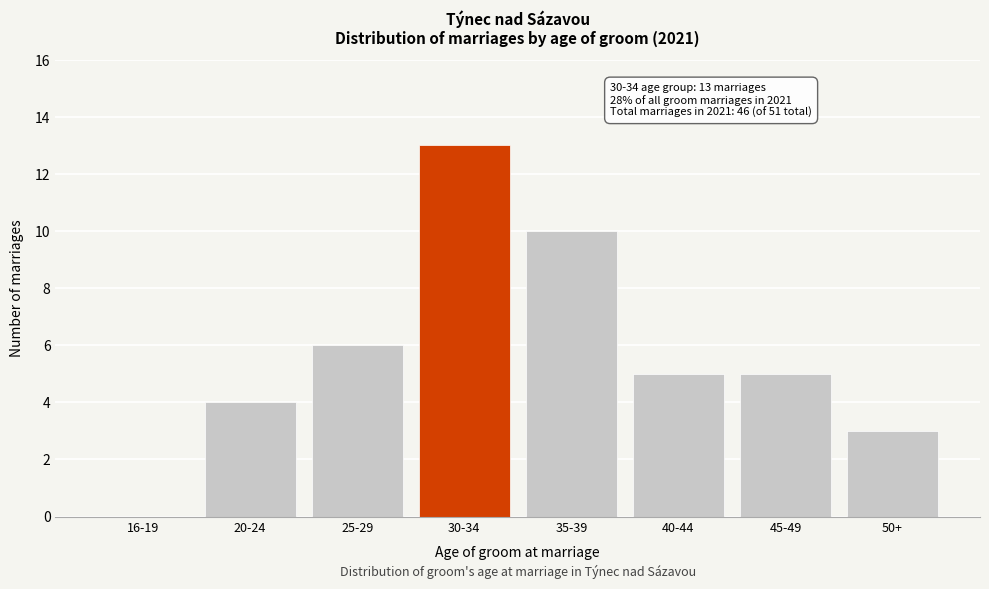

Reading right to left, extract all data points from this chart.

50+=3	45-49=5	40-44=5	35-39=10	30-34=13	25-29=6	20-24=4	16-19=0